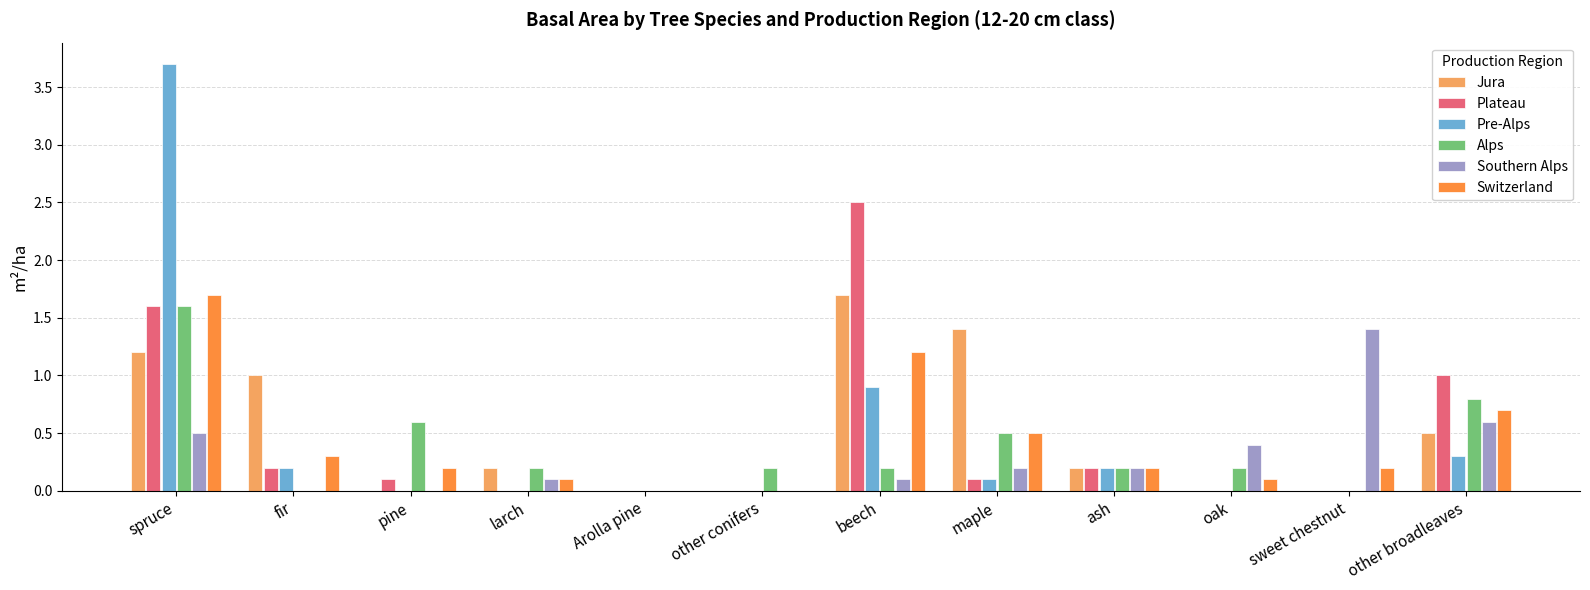

Are the bars grouped side by side (vs. stacked)?

Yes